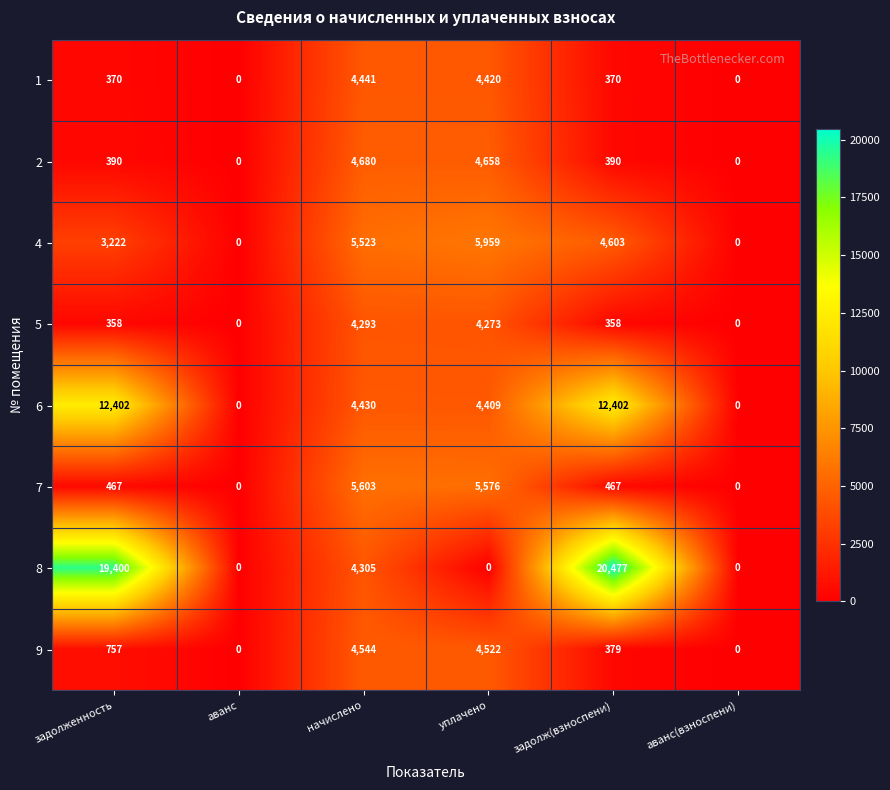

True or false: 1 has a value of 4420 at уплачено.

True